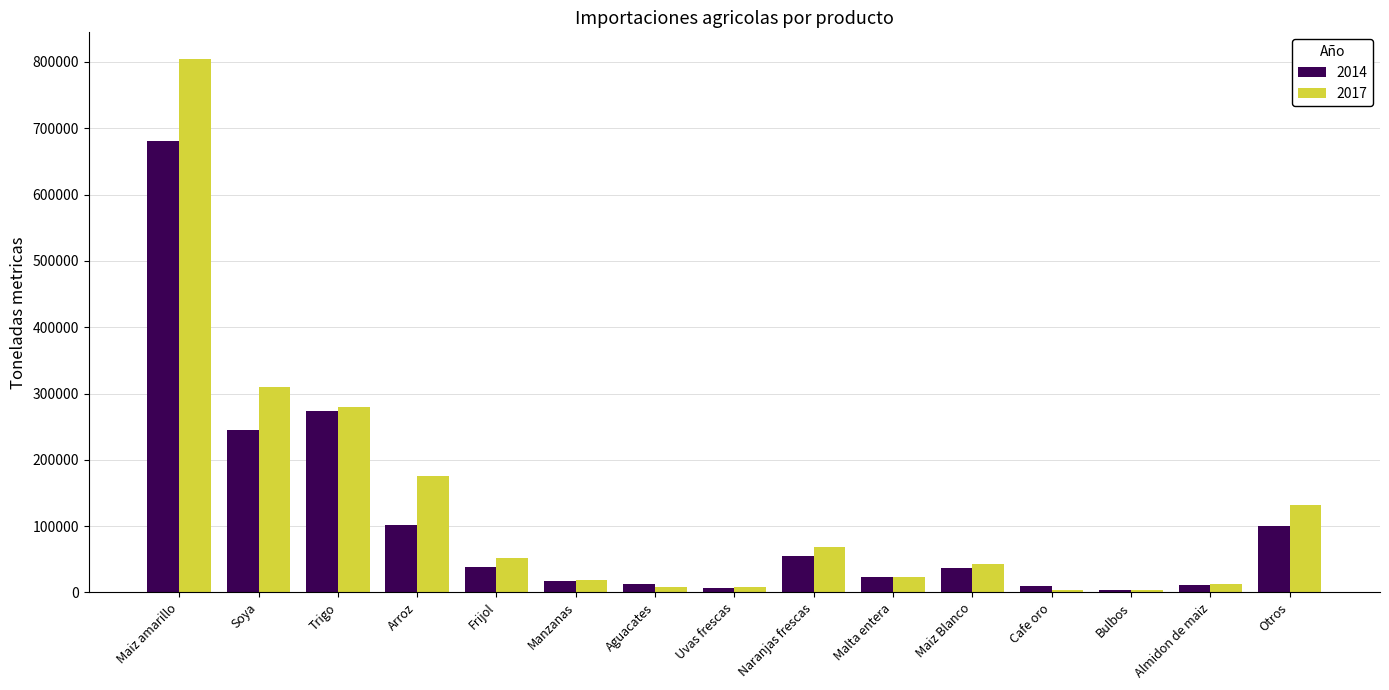

What is the sum of the 2017 values at Bulbos and Trigo?

283214